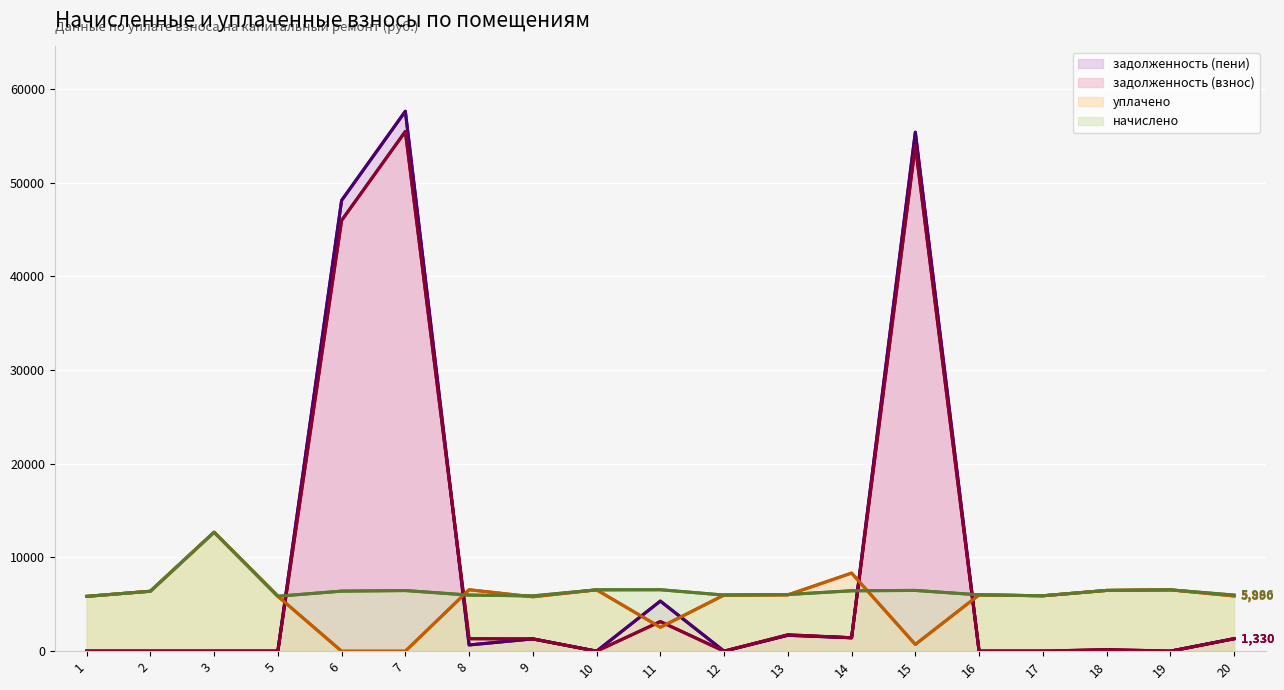

Which series ends up on top after the final intersection of задолженность (взнос) and уплачено?

уплачено